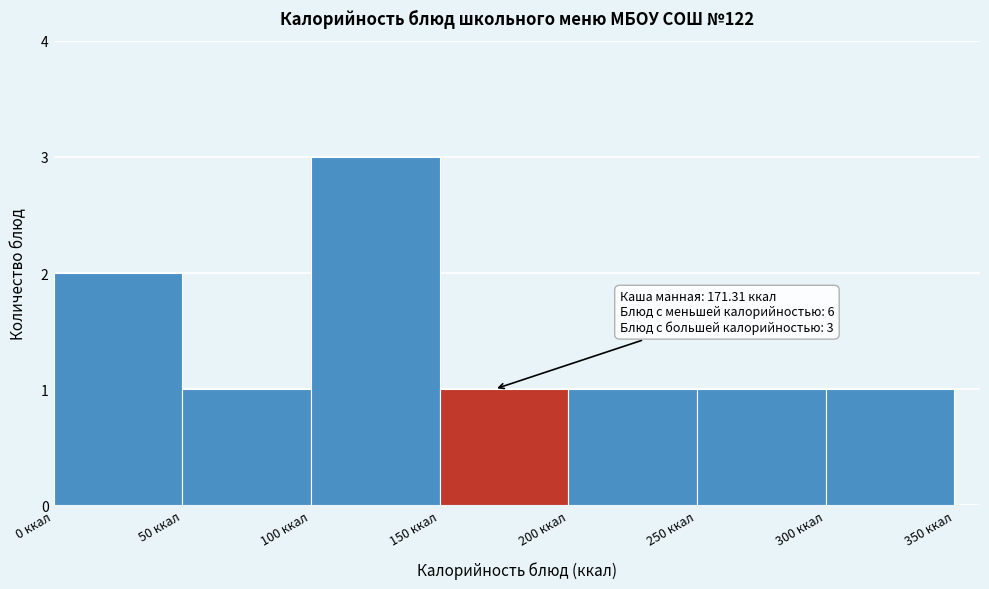

Which range on the x-axis has the tallest bar?

100 to 150